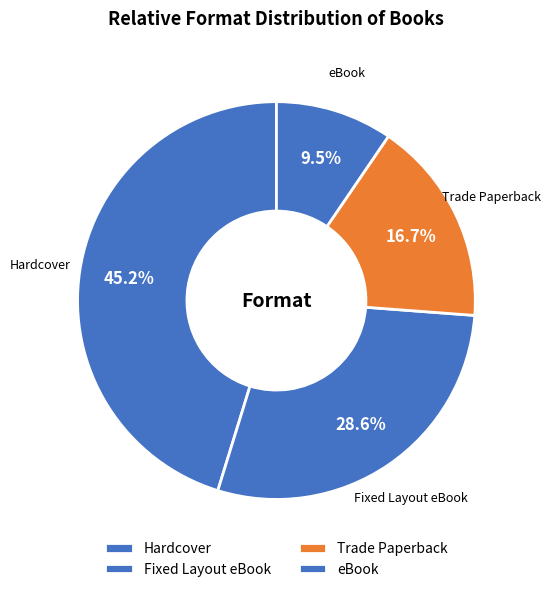

Is it true that Hardcover is 55% of the pie?

False